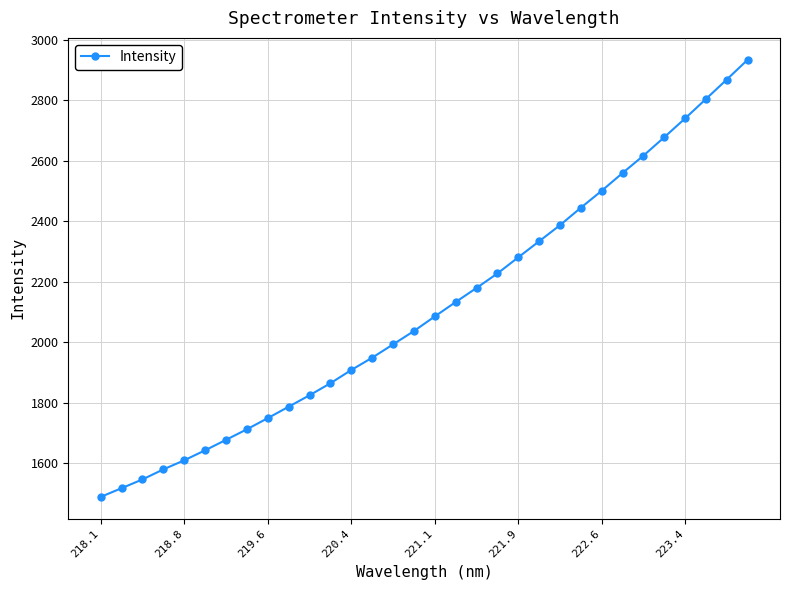

What is the value of the 26th point from the left?

2559.3